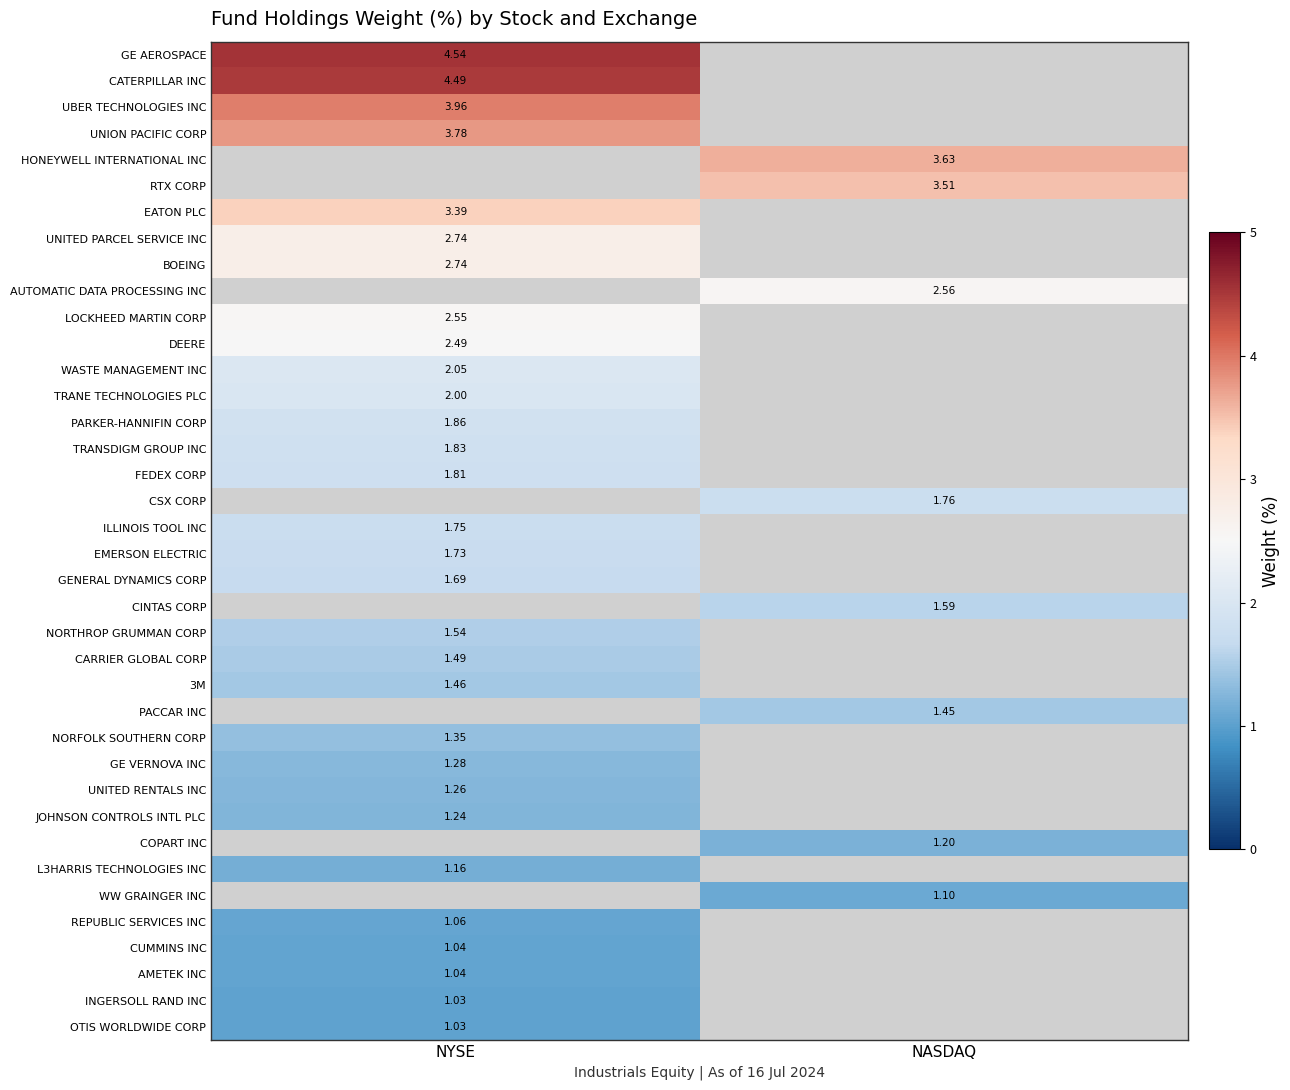

Is the value of CUMMINS INC at NYSE greater than the value of REPUBLIC SERVICES INC at NYSE?

No